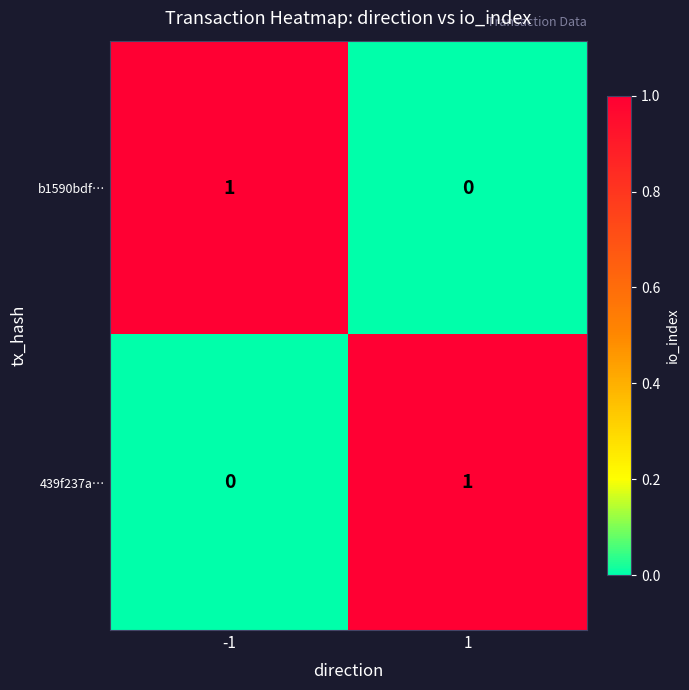

At 1, list the series in order from largest to smallest.

439f237a…, b1590bdf…